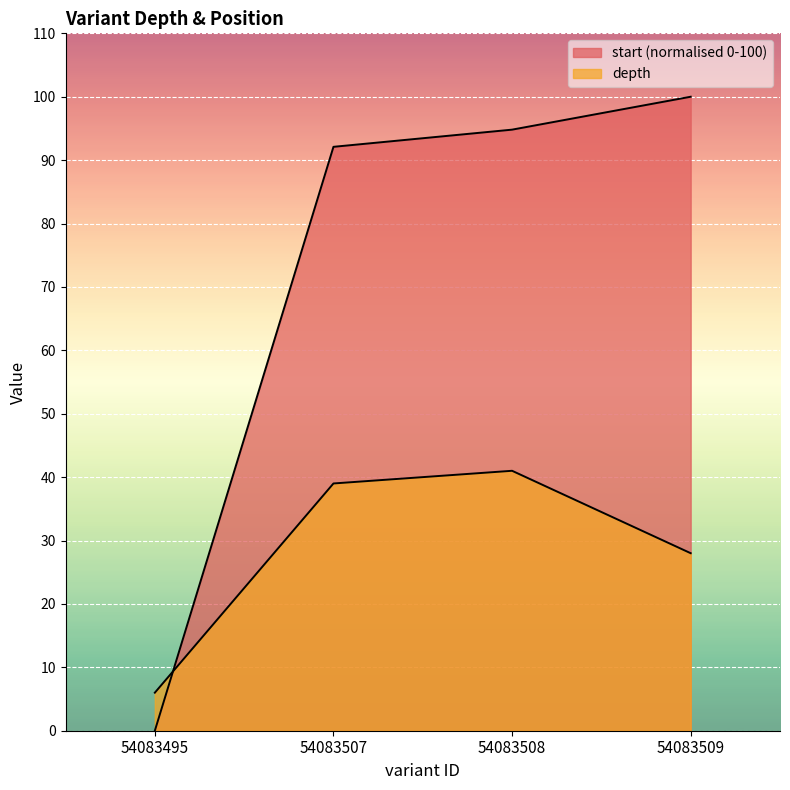

The depth series shows 28.0 at 54083509. True or false?

True